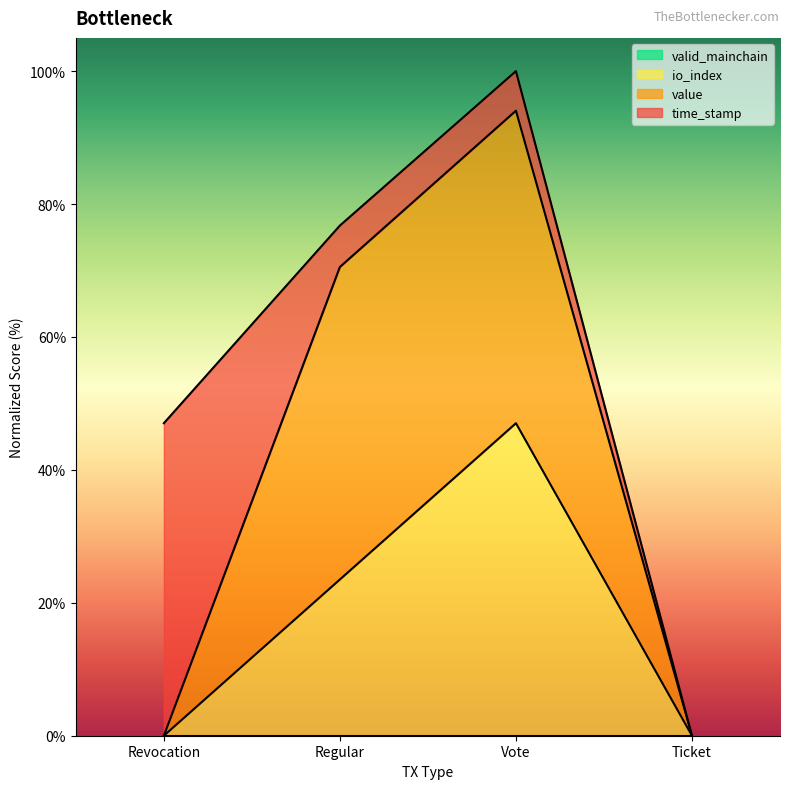

True or false: io_index has a value of 0 at Ticket.

True